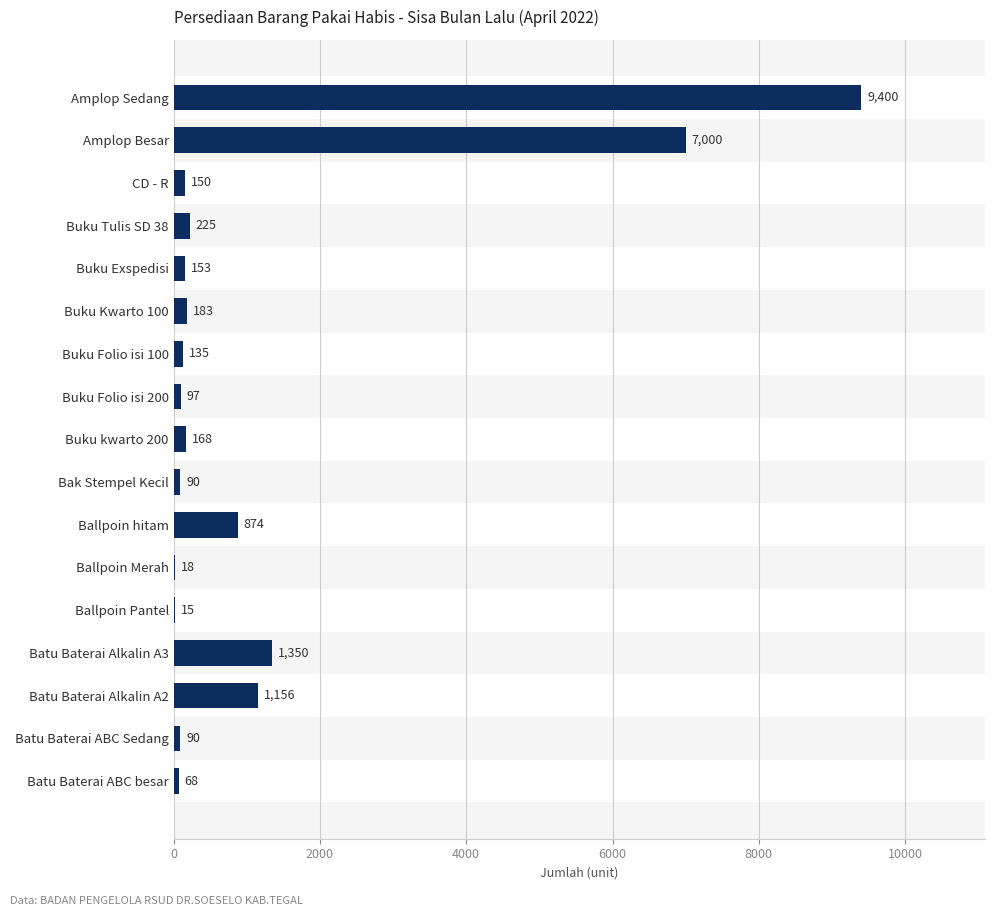

What is the sum of all values?

21172